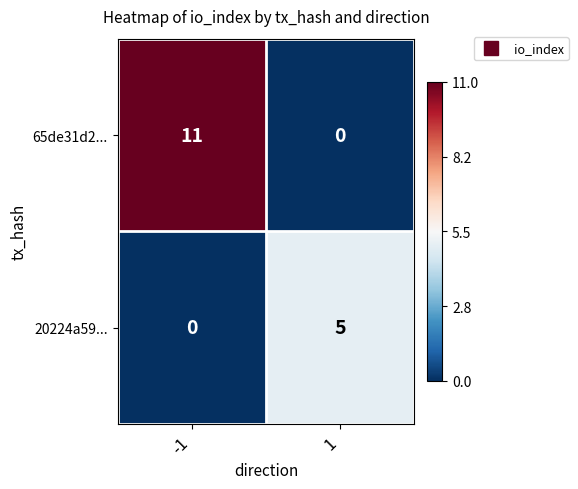

What is the difference between the maximum and minimum values in the 20224a59... series?

5